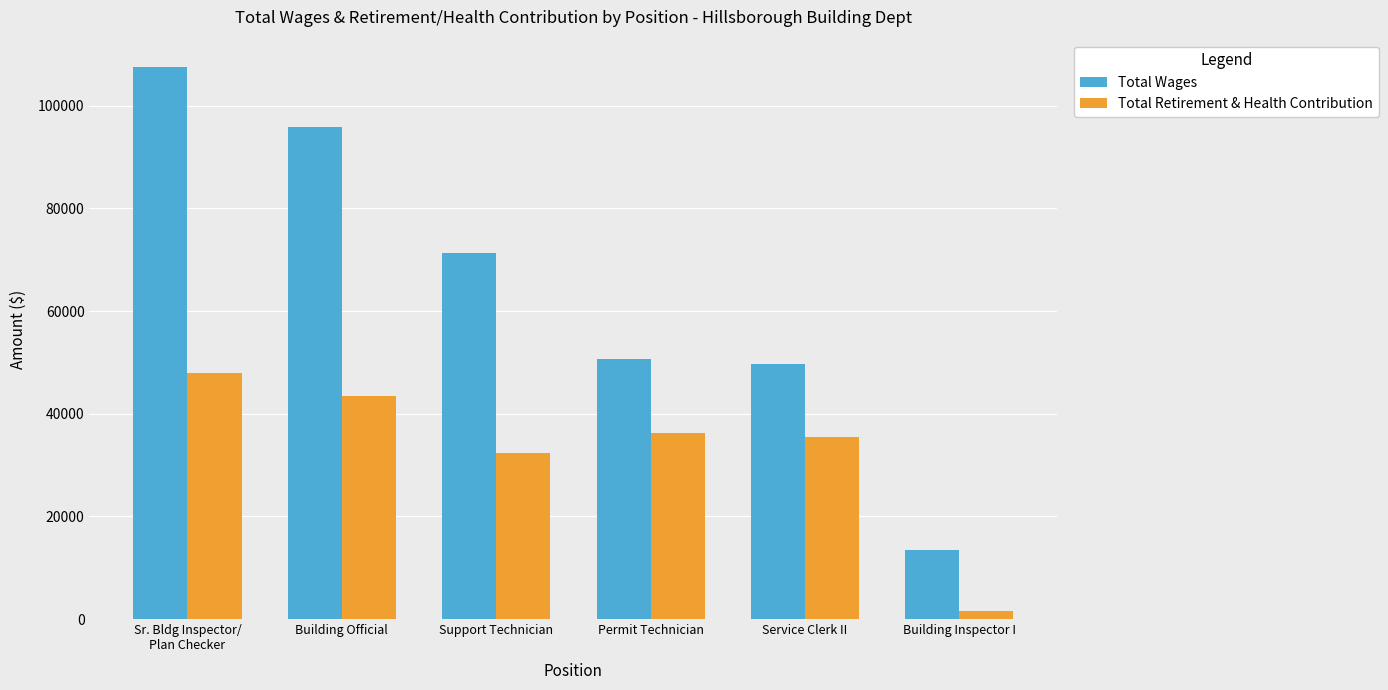

Are the bars horizontal?

No